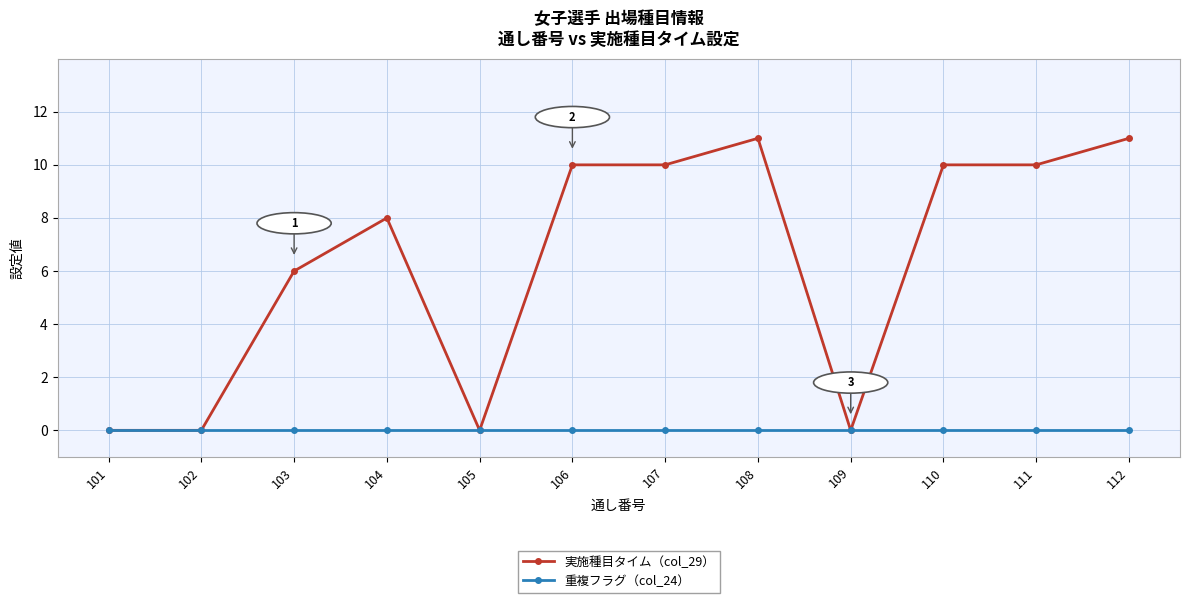

Reading right to left, transcribe all the data shown in this chart.

実施種目タイム（col_29）: 11	10	10	0	11	10	10	0	8	6	0	0
重複フラグ（col_24）: 0	0	0	0	0	0	0	0	0	0	0	0